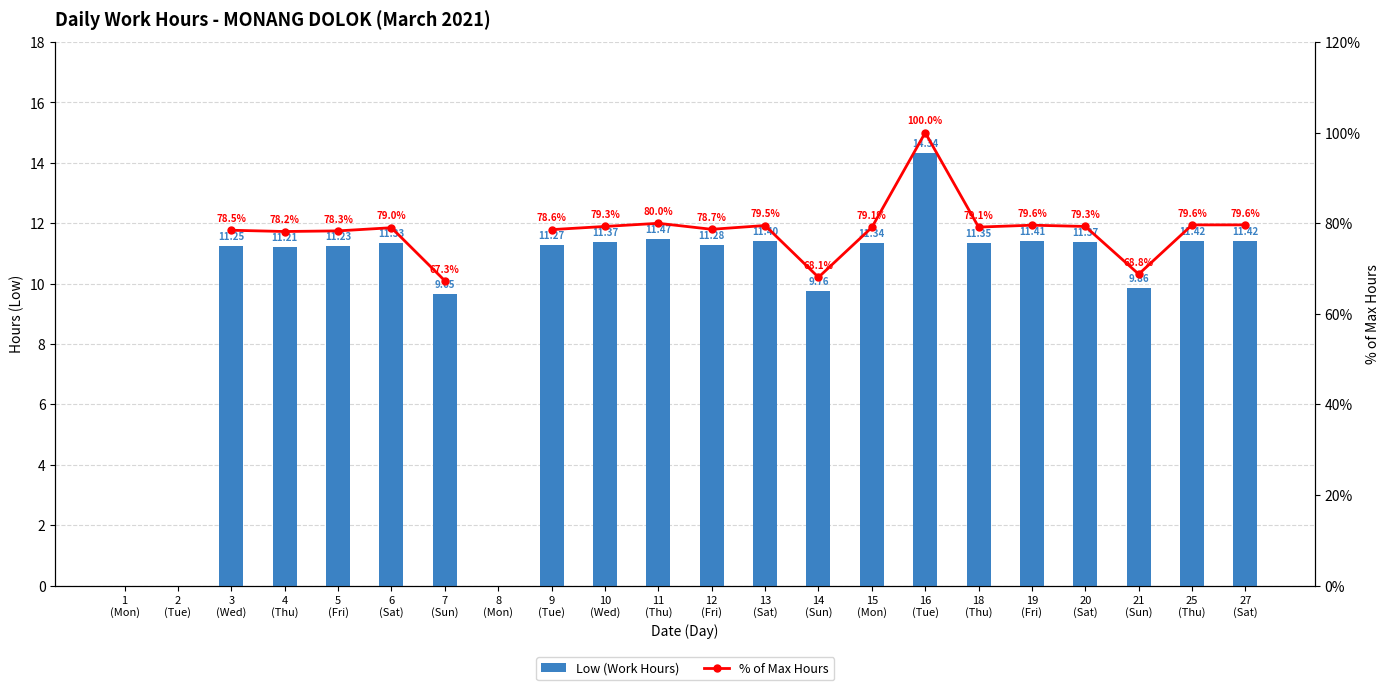

What is the value of the % of Max Hours bar at the 5th from the left?

78.3